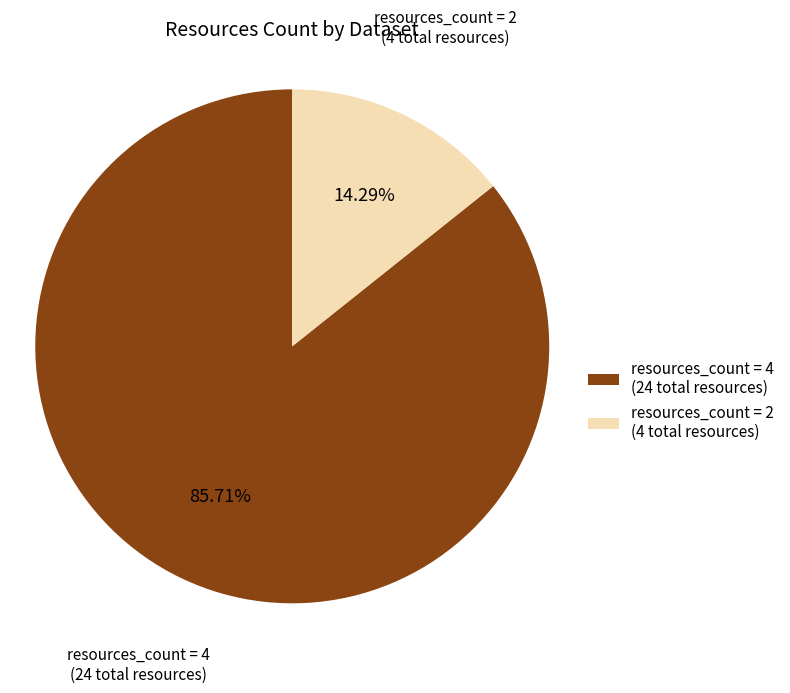

Which category has the smallest portion of the pie?

resources_count = 2 (4 total resources)